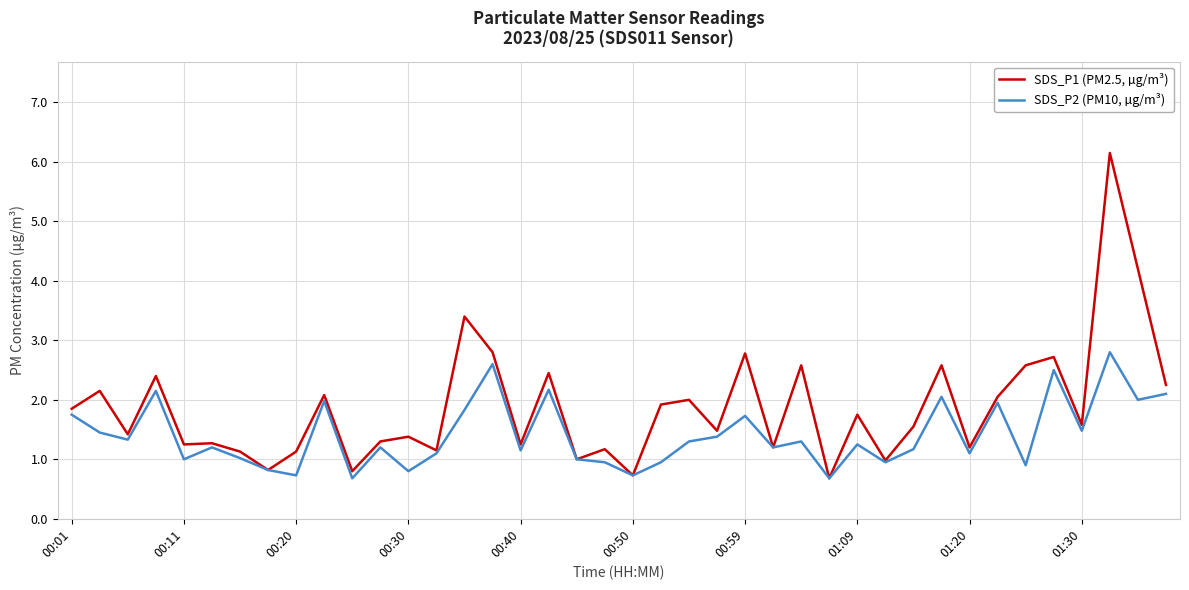

Which series has the largest total across all categories?

SDS_P1 (PM2.5, µg/m³)